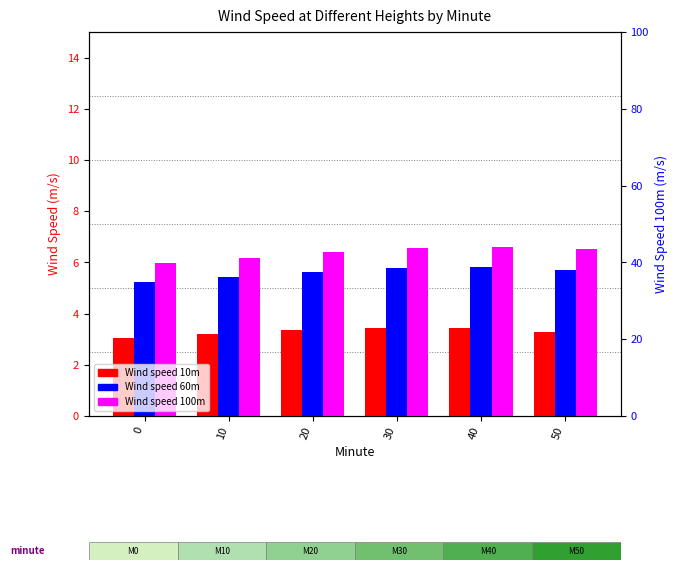

True or false: Wind speed 10m has a value of 3.2 at 10.

True